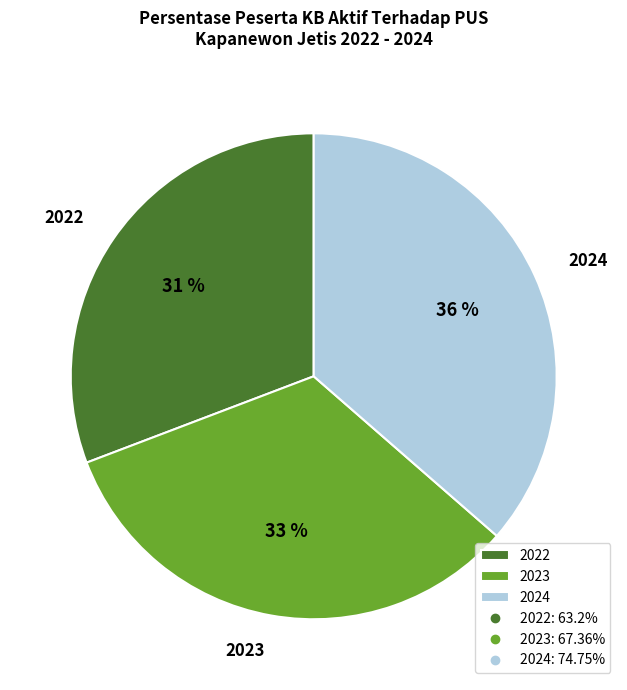

Do 2024 and 2023 together represent more than half of the pie?

Yes